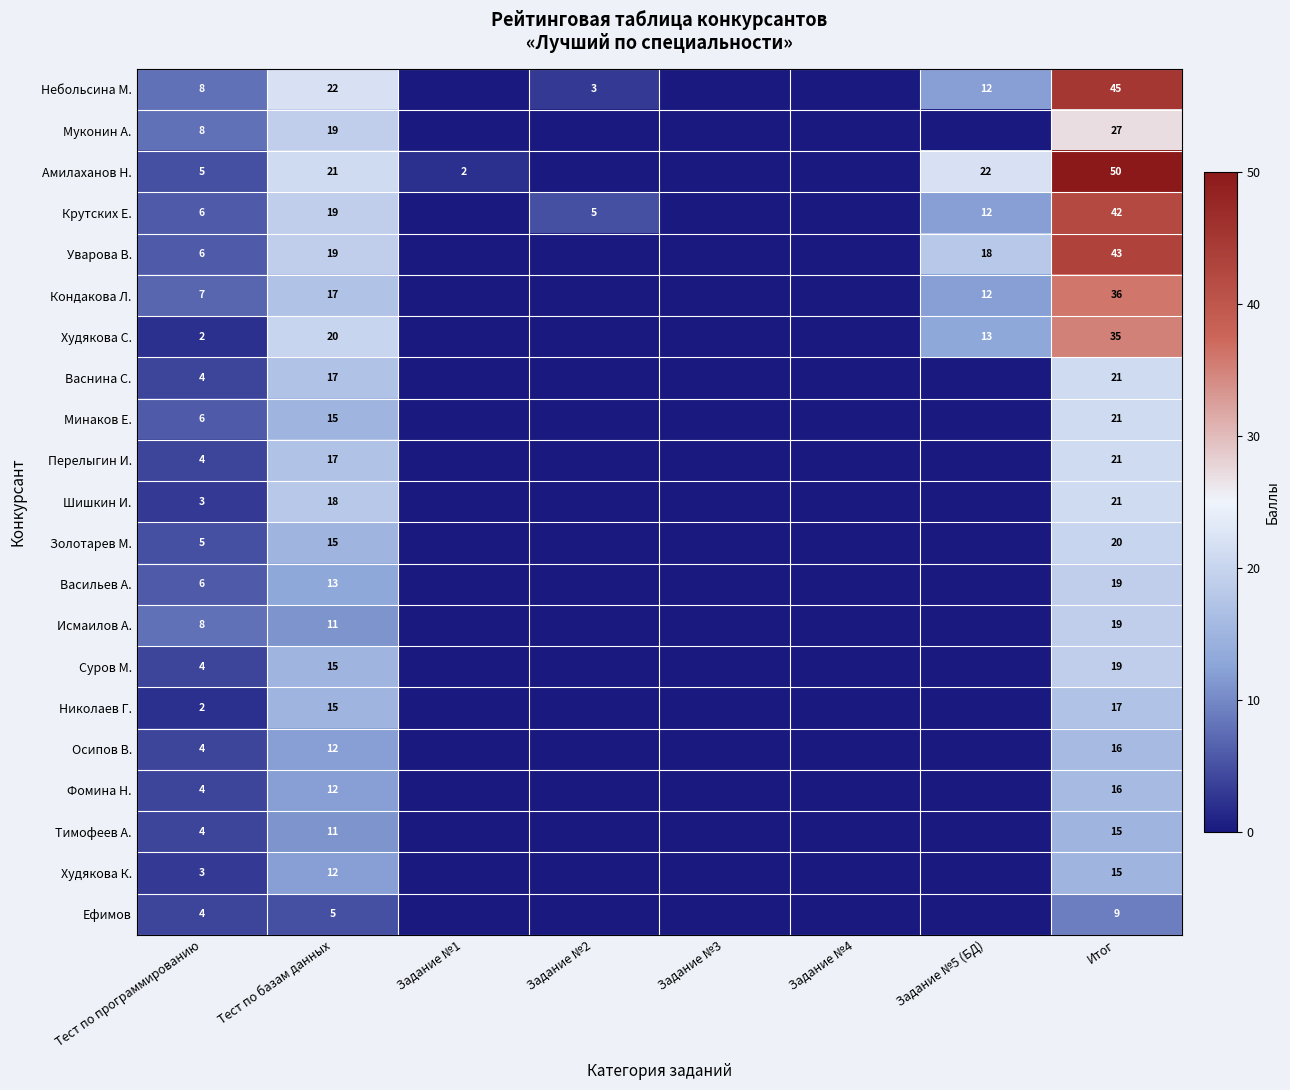

True or false: Уварова В. has a value of 18 at Задание №5 (БД).

True